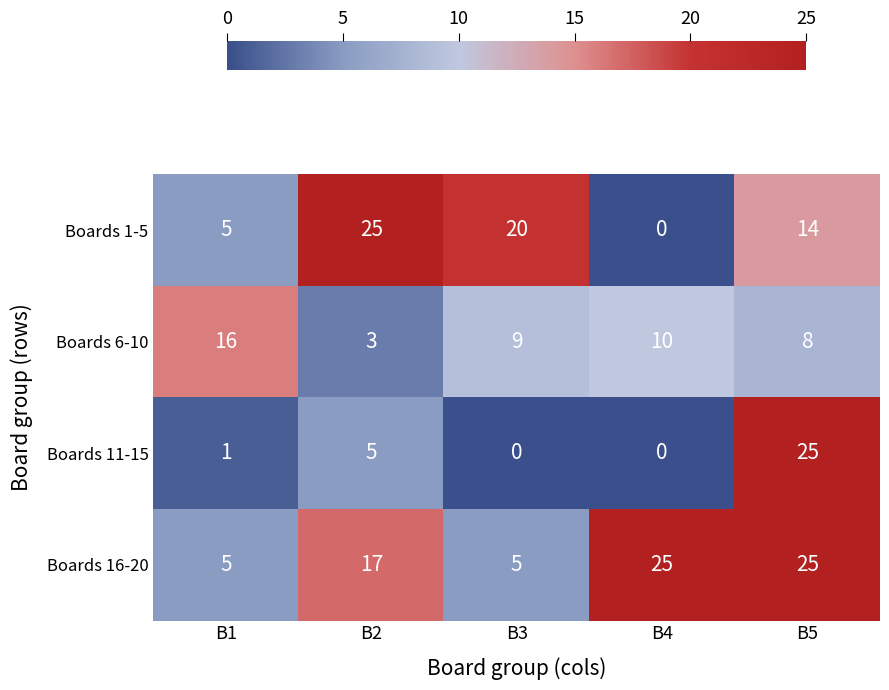

Reading left to right, what are all the values shown in this chart?

Boards 1-5: B1=5	B2=25	B3=20	B4=0	B5=14
Boards 6-10: B1=16	B2=3	B3=9	B4=10	B5=8
Boards 11-15: B1=1	B2=5	B3=0	B4=0	B5=25
Boards 16-20: B1=5	B2=17	B3=5	B4=25	B5=25